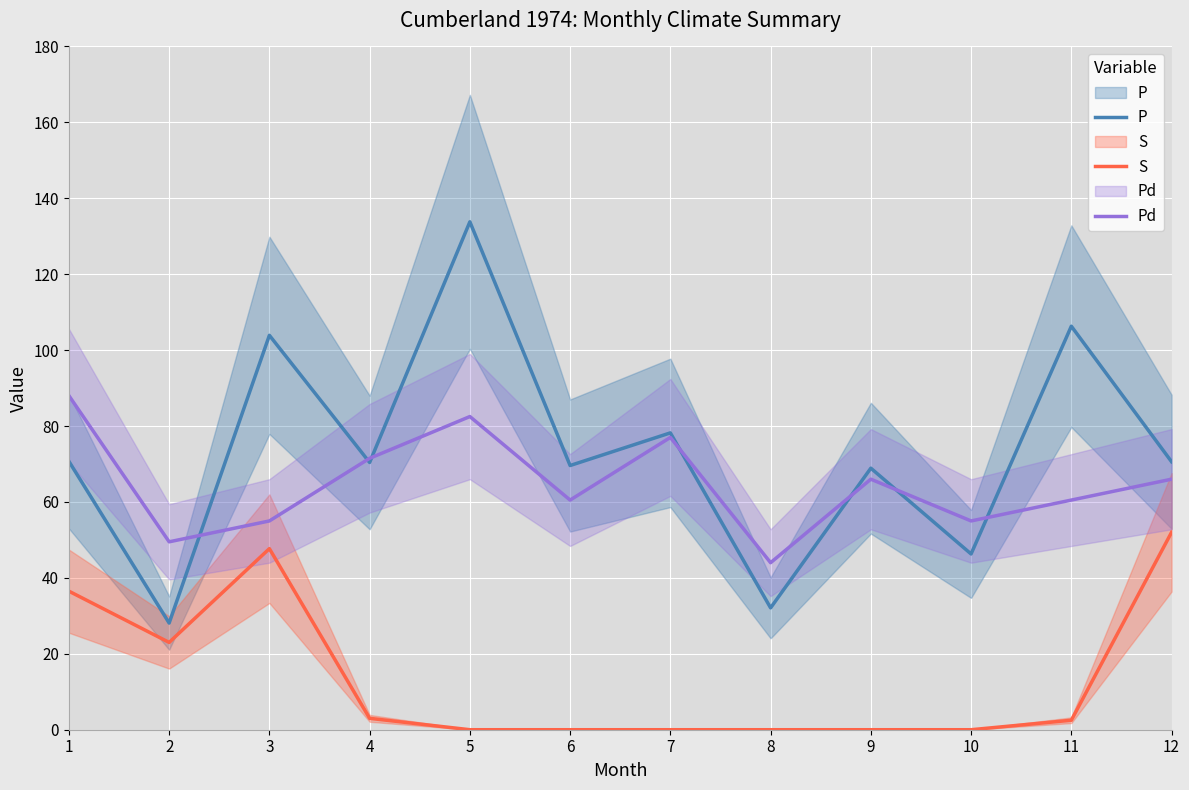

At how many categories does at least one series exceed 49?

11